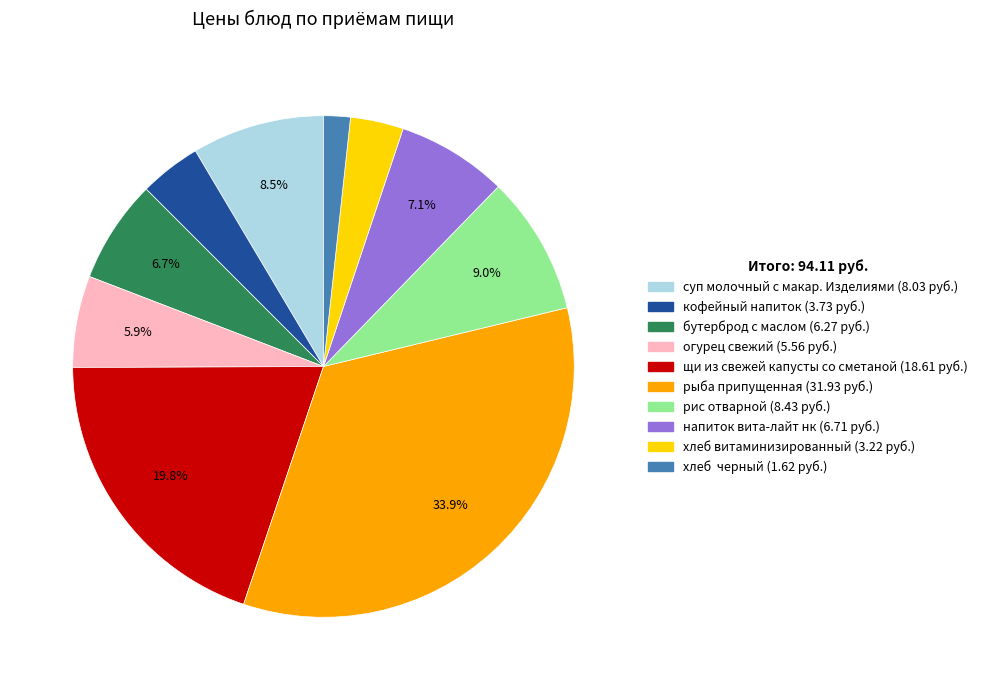

Count the number of slices in the pie.

10